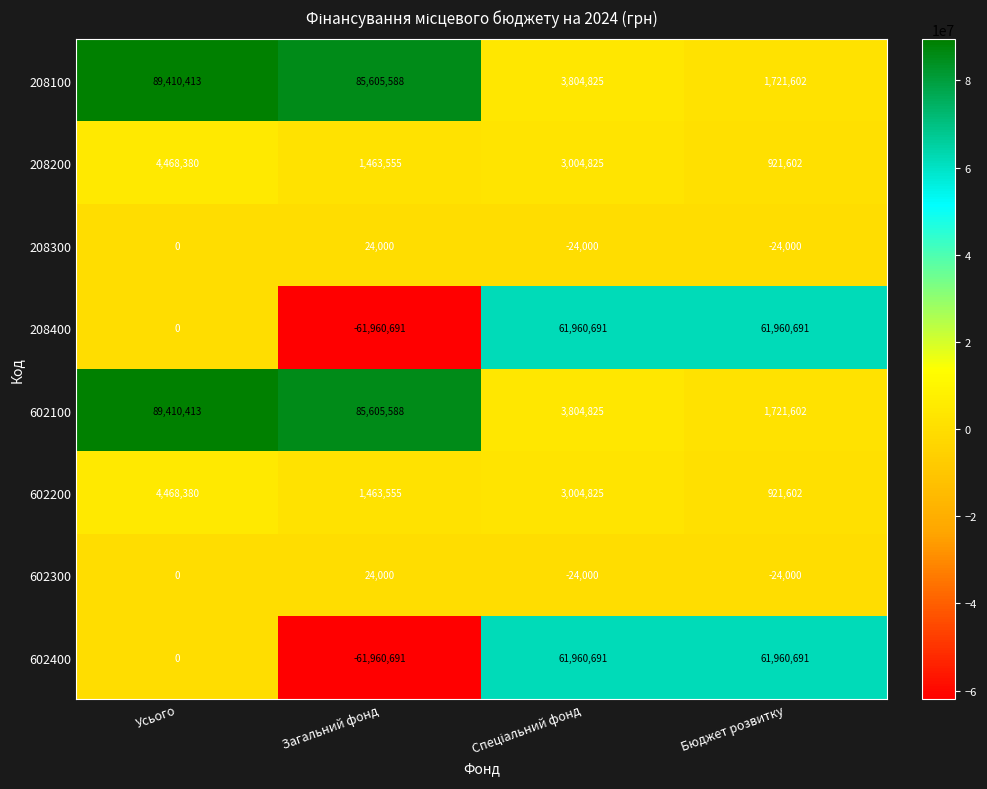

Where does the 208200 series first go above 3004825?

Усього